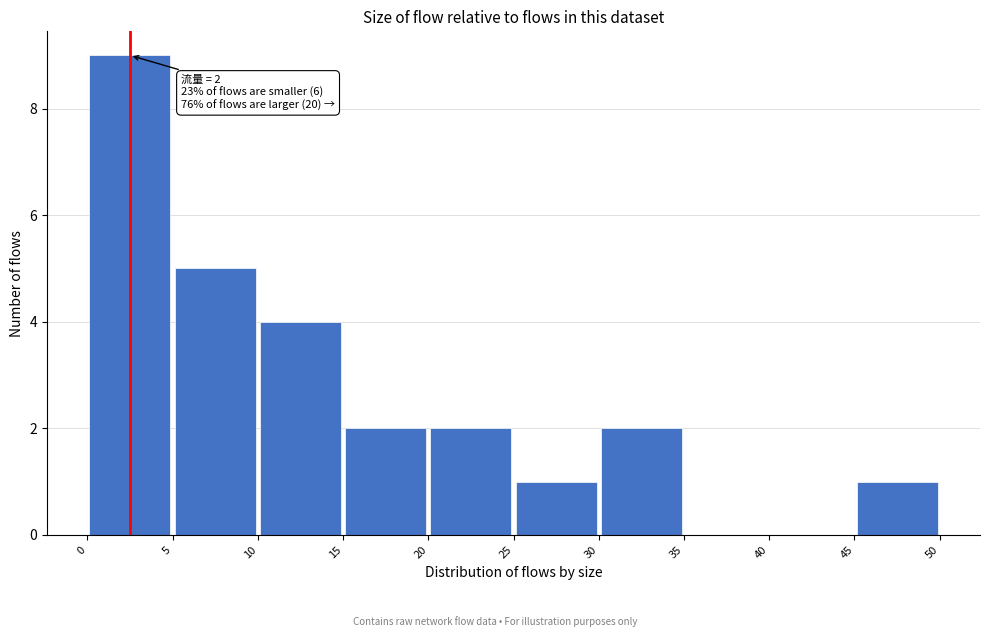

Which range on the x-axis has the tallest bar?

0 to 5